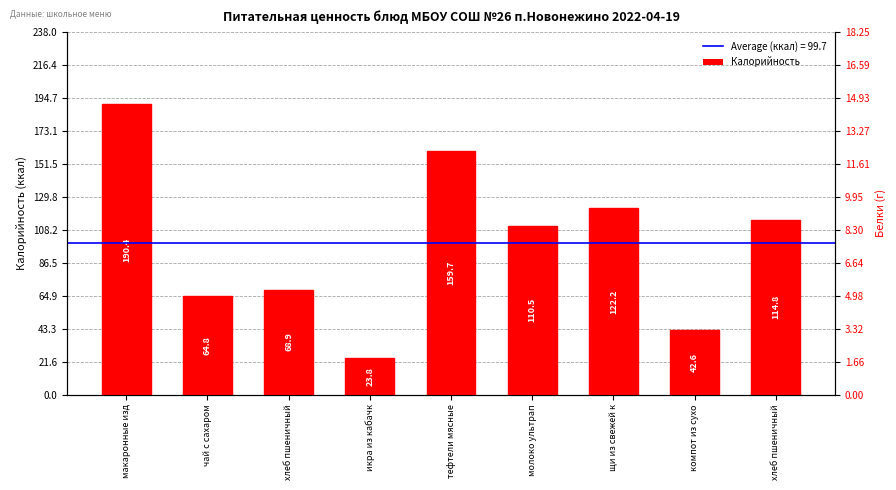

Where does the data first go above 110?

макаронные изд